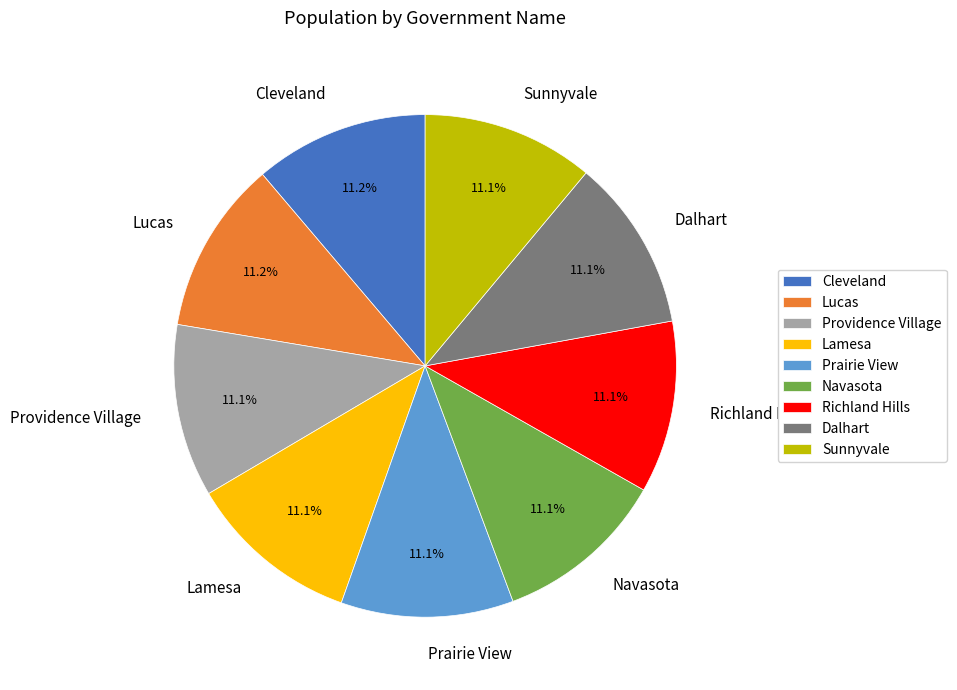

What percentage is NOT represented by Cleveland?

88.8%